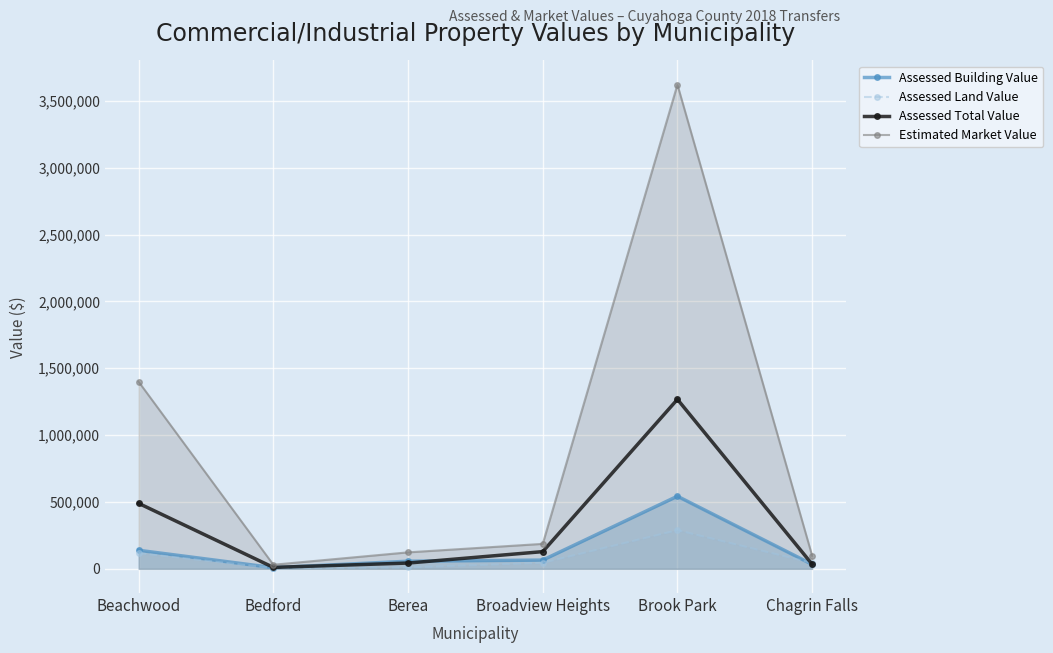

True or false: Assessed Building Value and Assessed Land Value intersect in this chart.

True